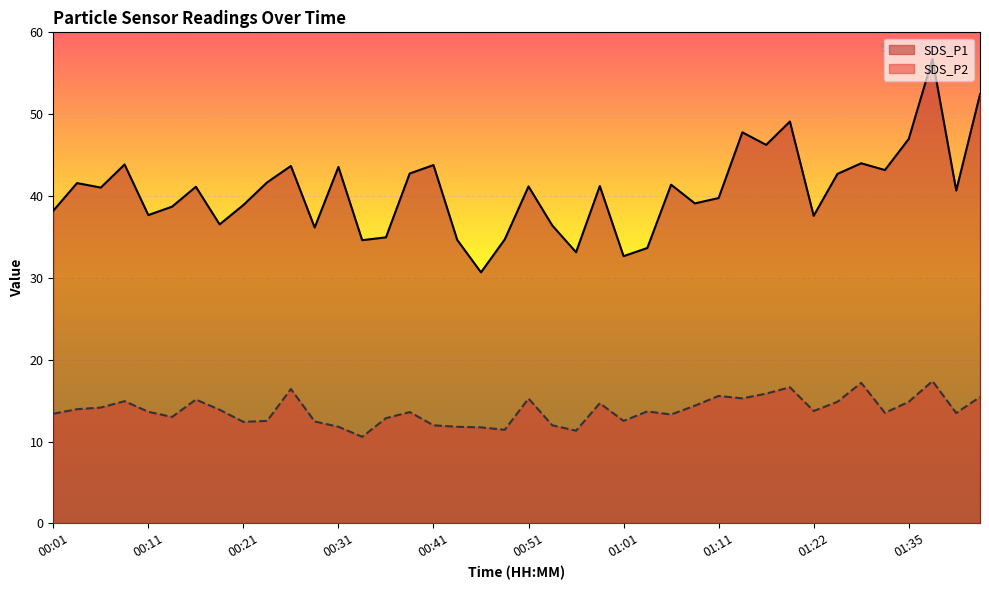

What position from the left is 00:46?

19